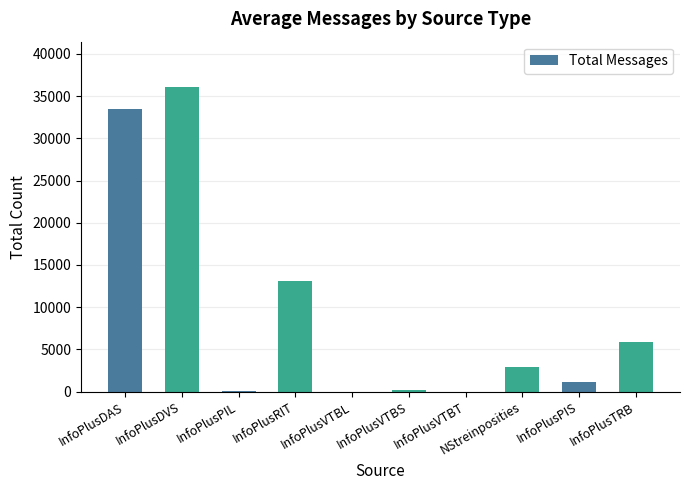

Are the bars grouped side by side (vs. stacked)?

No